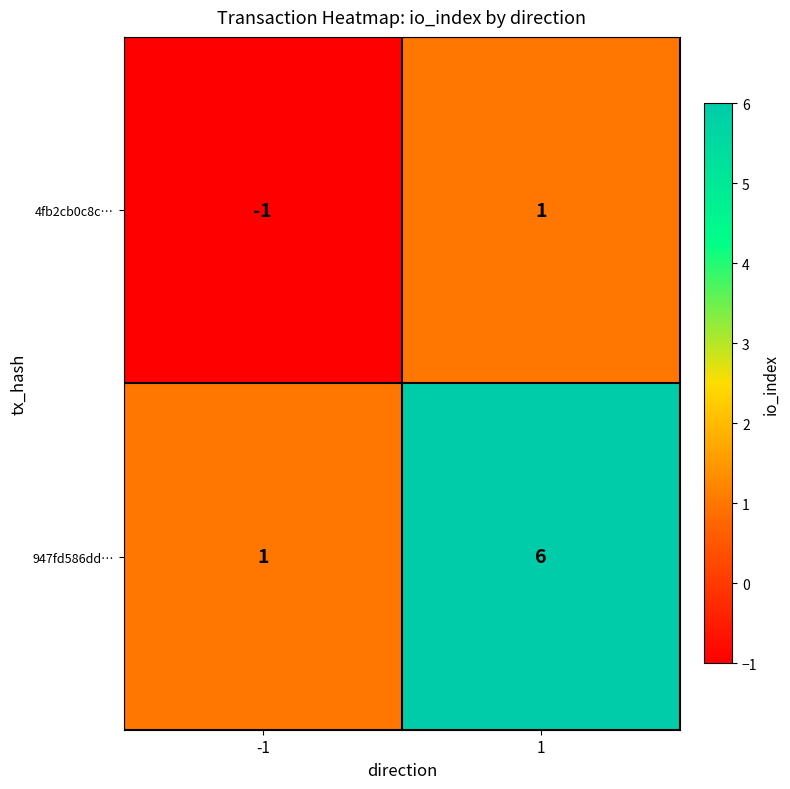

Which series has the largest range (max minus min)?

947fd586dd…